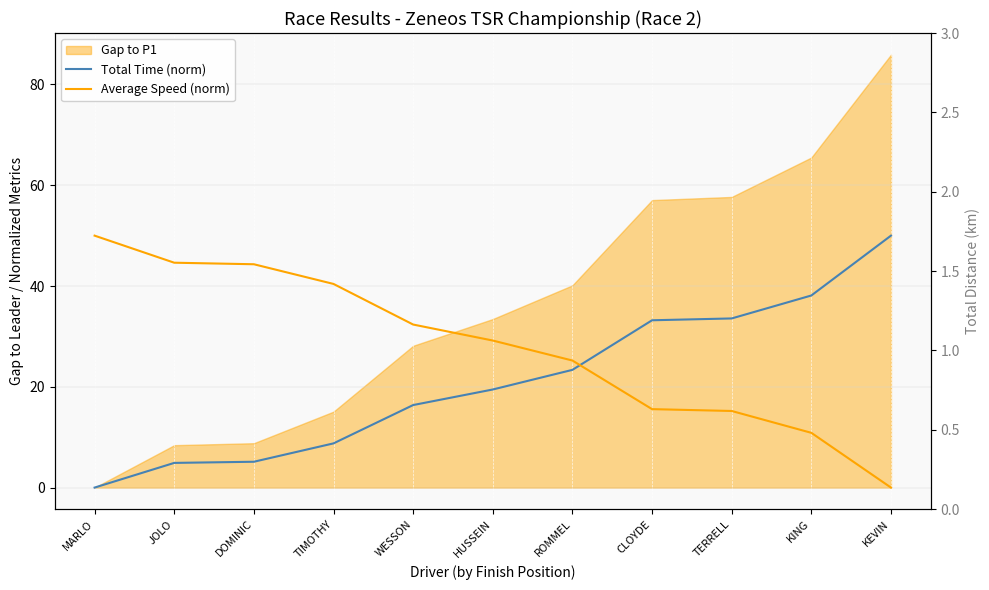

What is the highest value of the Total Time (norm) series?

50.0